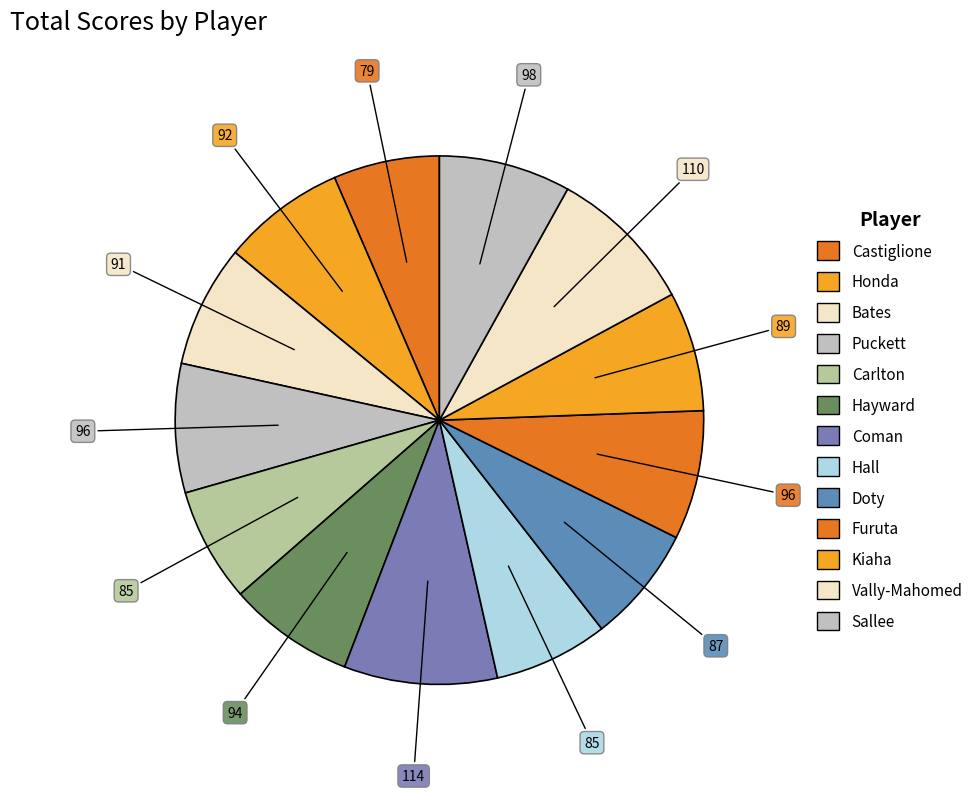

Which has a higher value, Honda or Carlton?

Honda